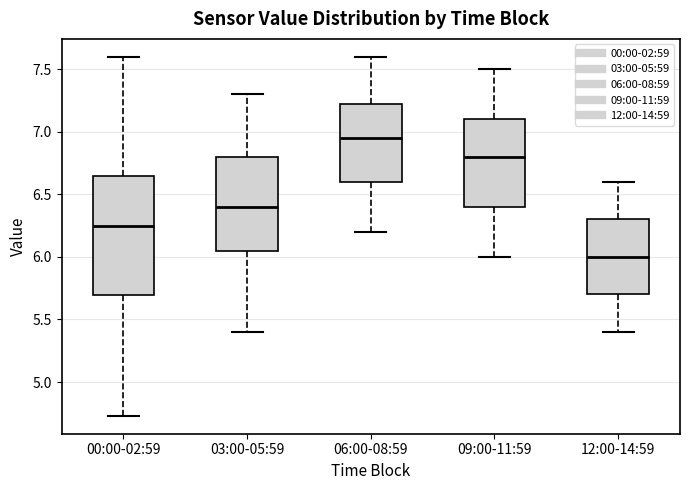

Where does the lower whisker of the box for 12:00-14:59 end on the y-axis? The values are not printed on the chart, so give them approximately, as read against the axis.

5.40